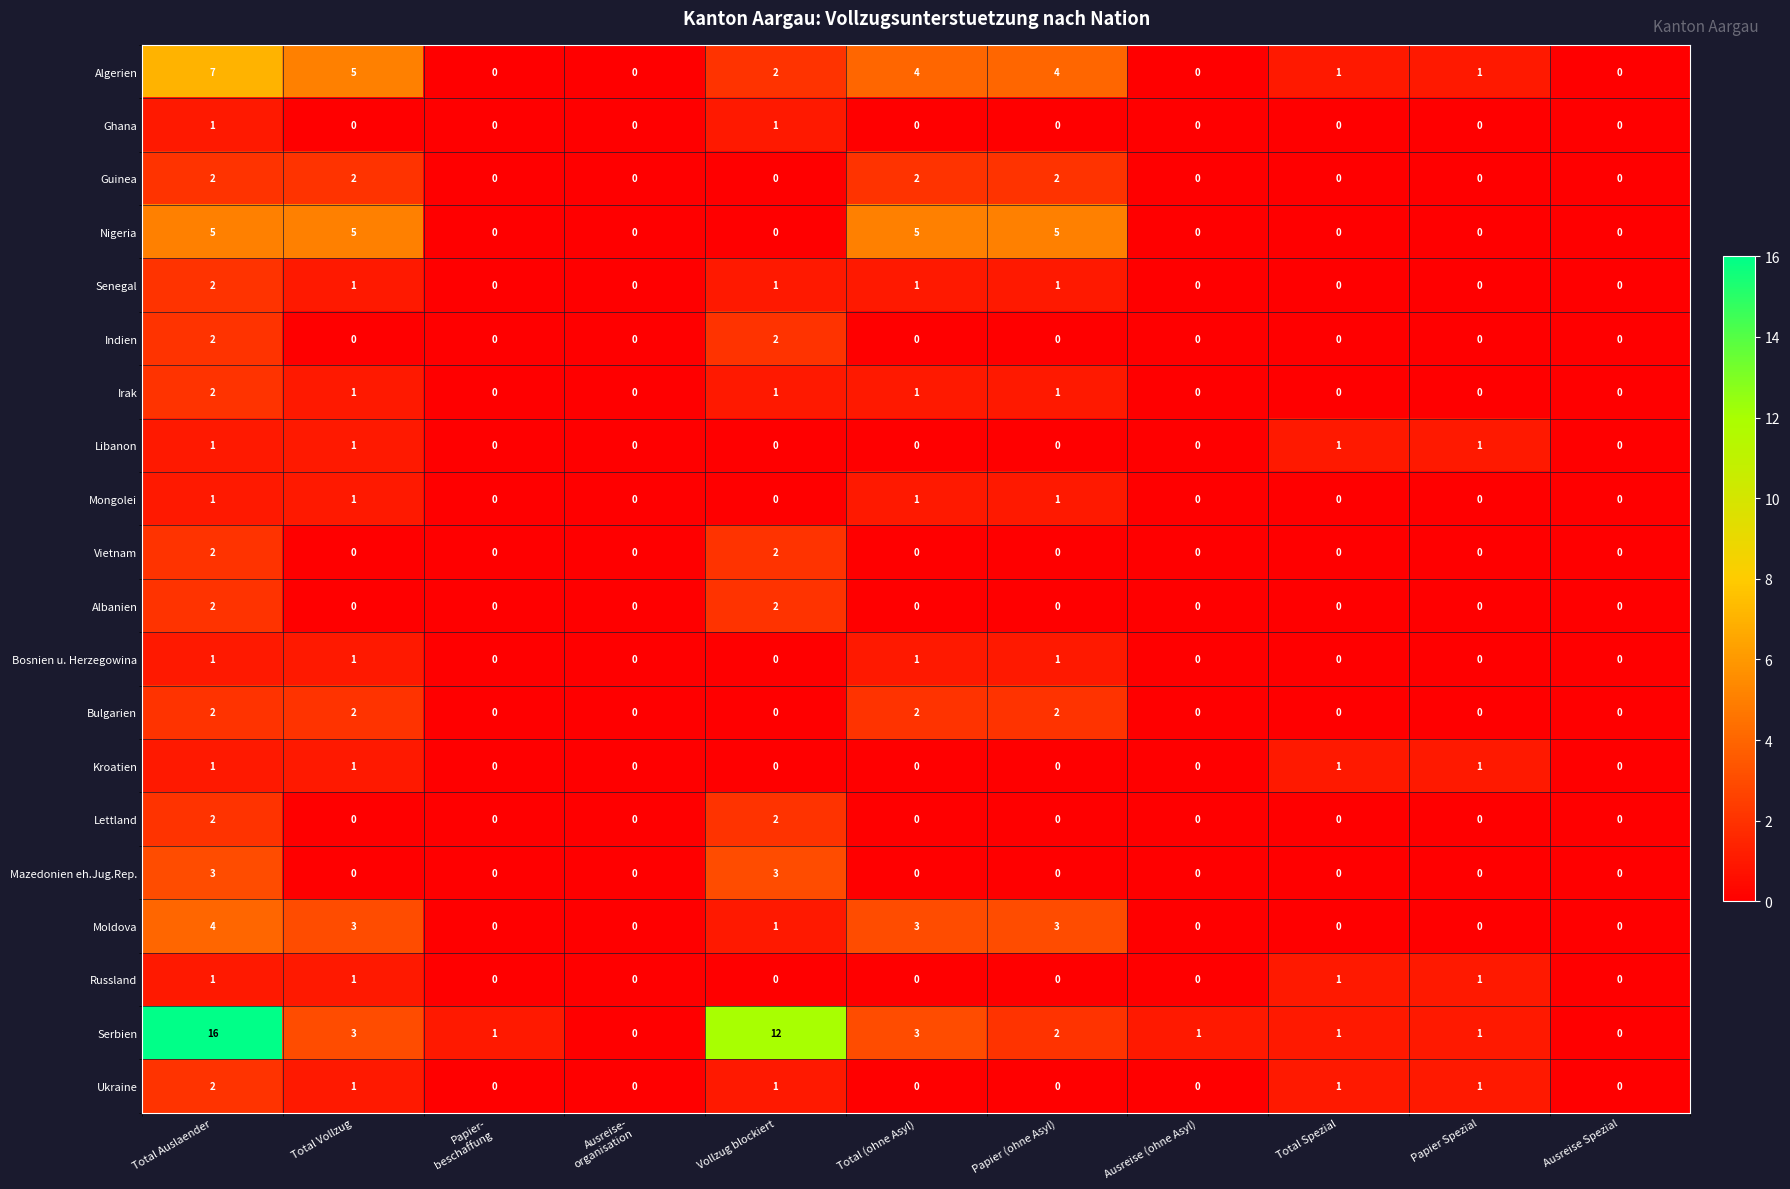

How many data points does each series have?

11